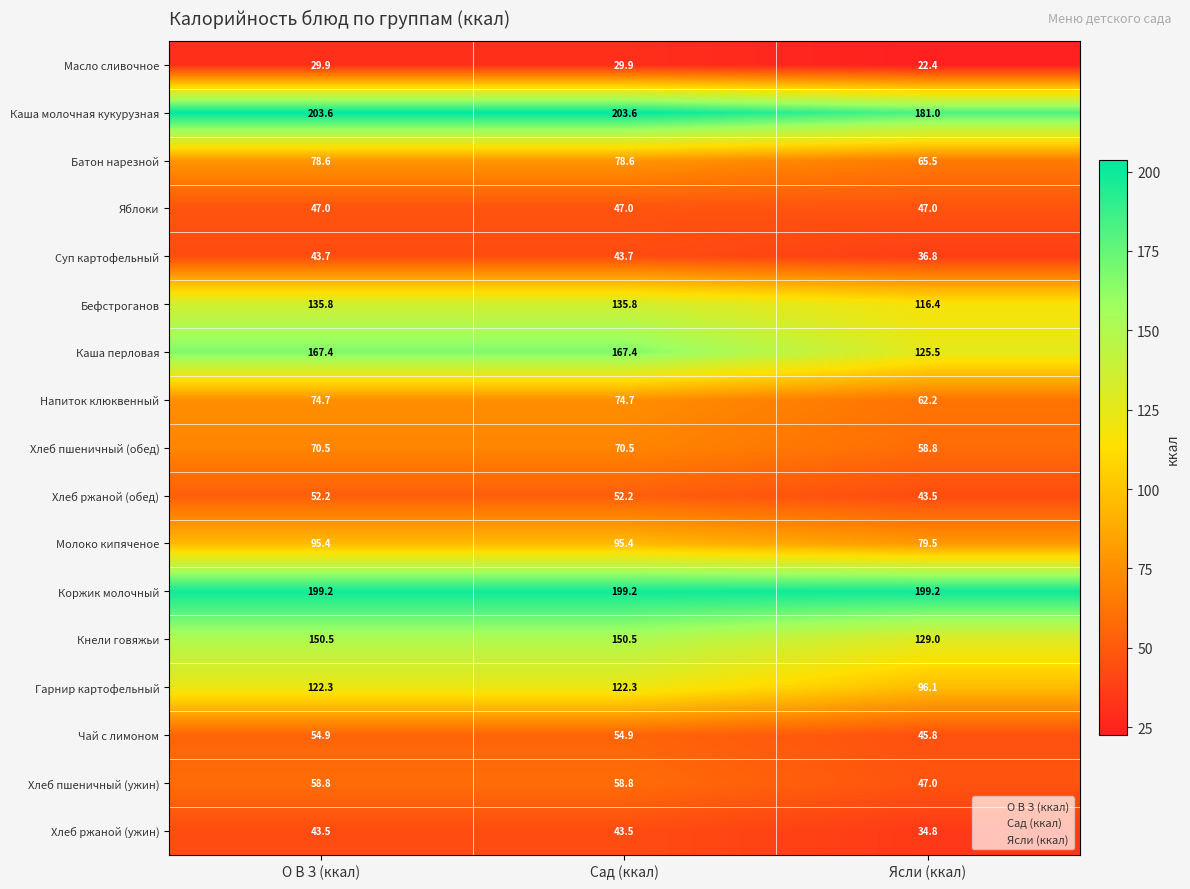

The value of Каша перловая at Сад (ккал) is 167.4. True or false?

True